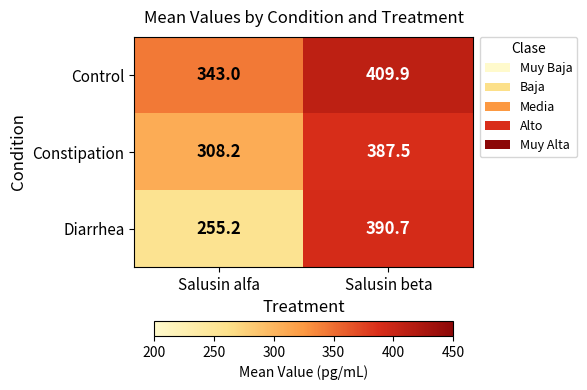

How many categories are shown in the chart?

2